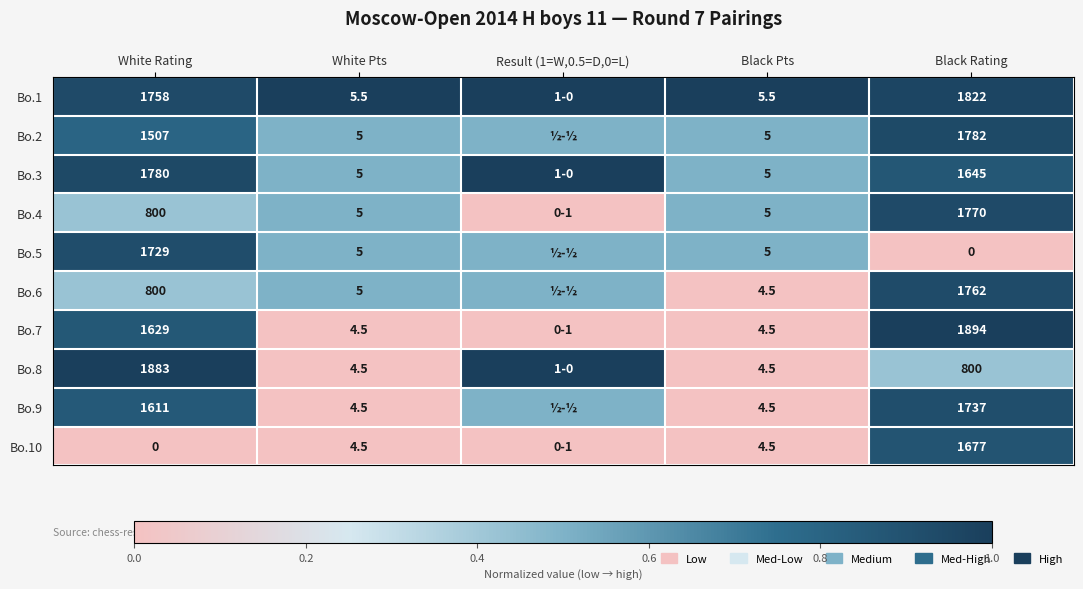

The Bo.6 series shows 0.7 at White Rating. True or false?

False